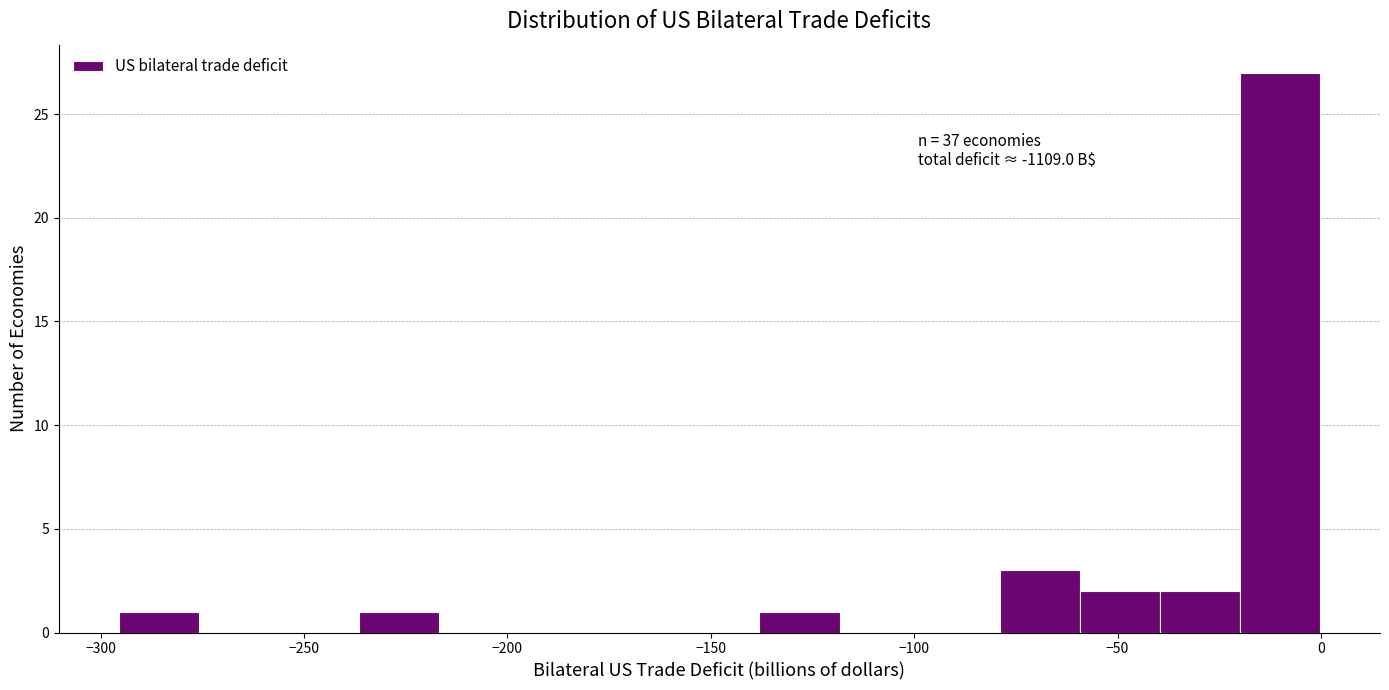

Around what value on the x-axis is the tallest bar? Give the approximate position of its centre, as read against the axis.

-10